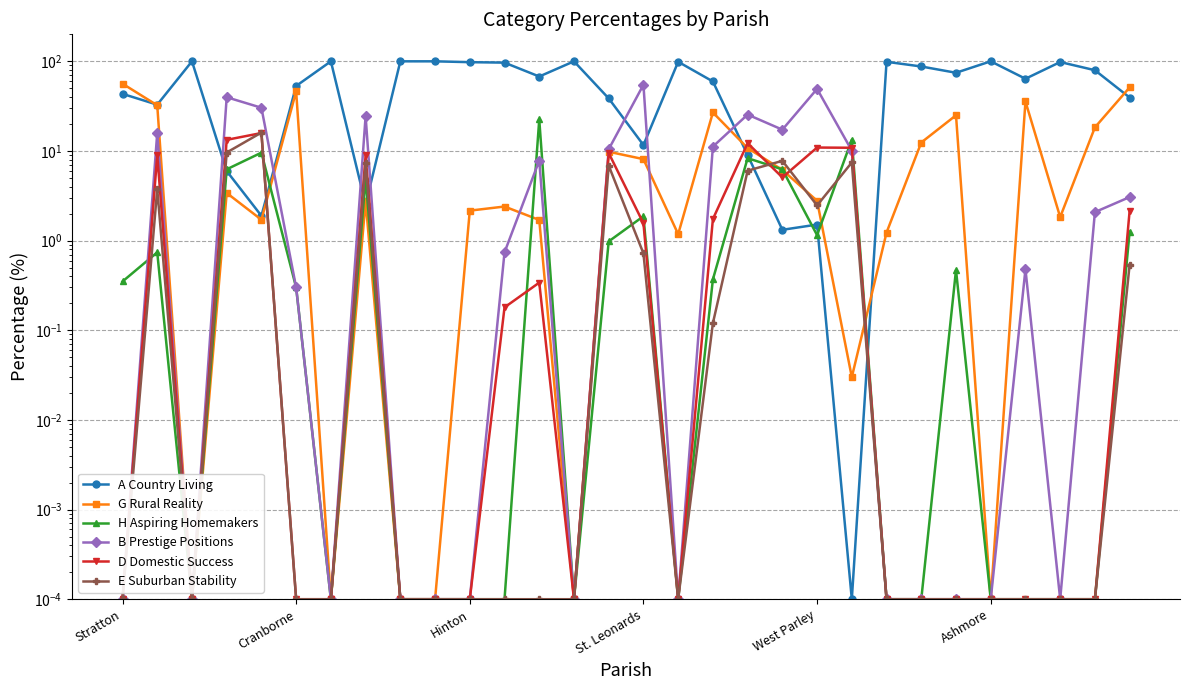

Between 10 and 26, which is larger?

10